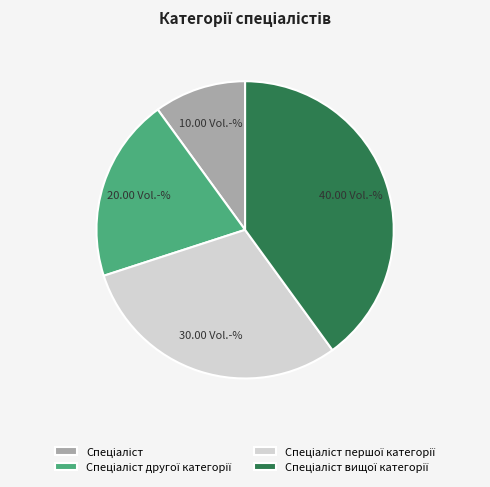

How many segments does this pie chart have?

4